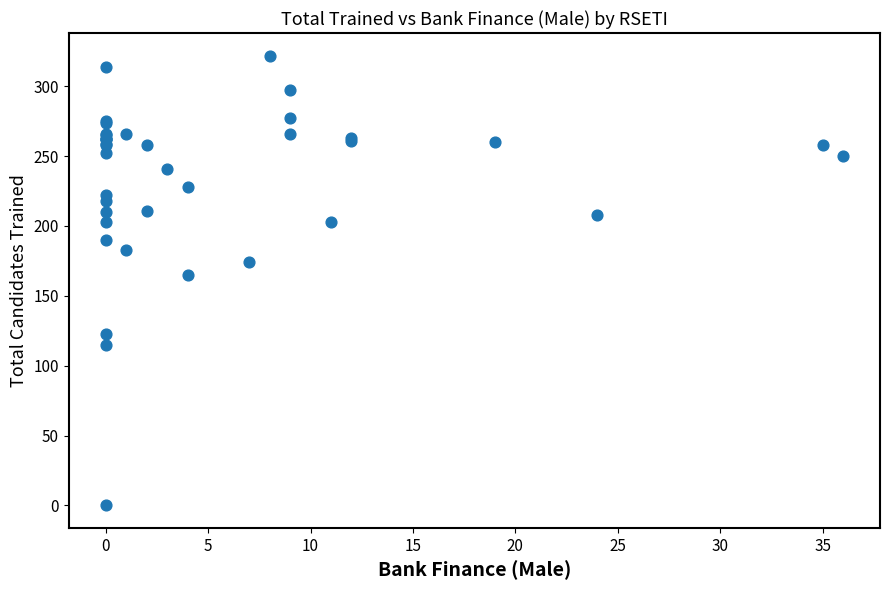

What Y value in the scatter plot is closest to 161?

165